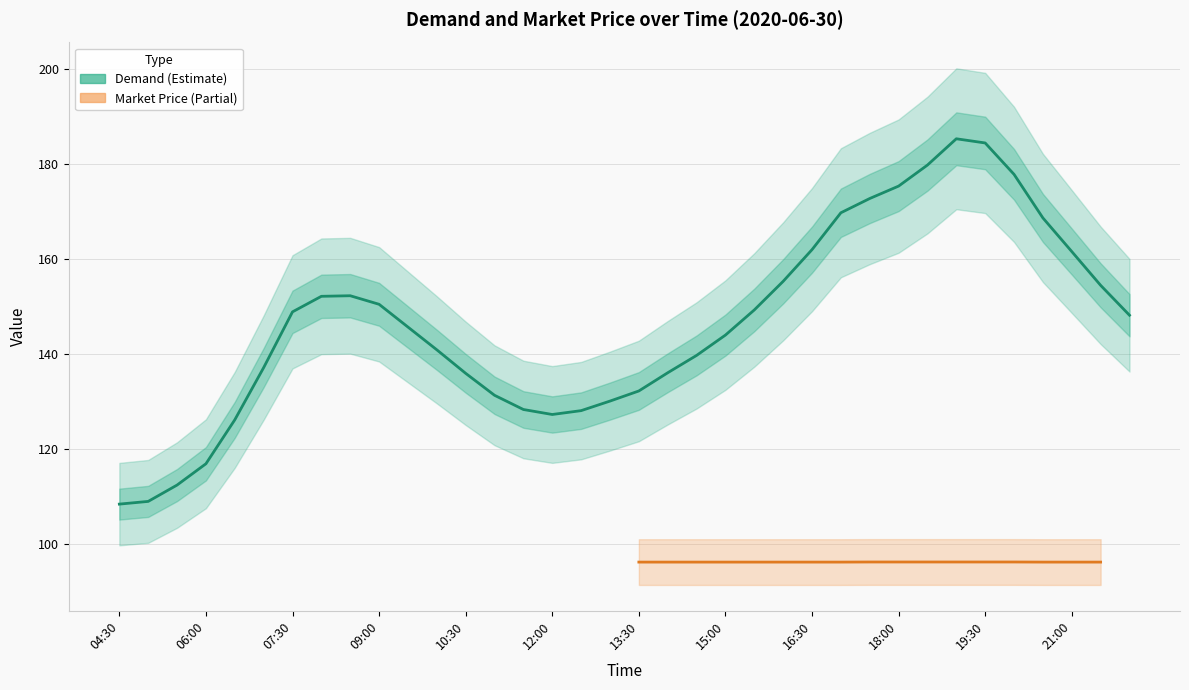

What is the minimum value for Demand?

108.4